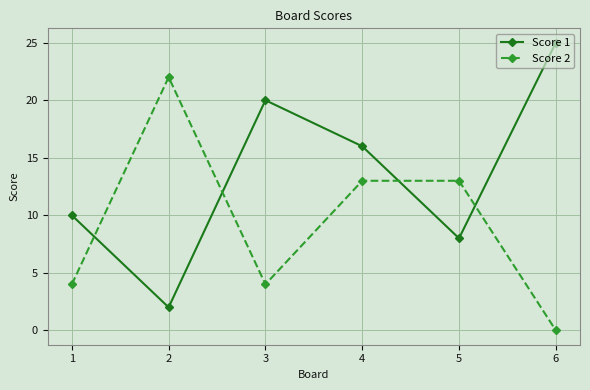

How many intersections are there between Score 1 and Score 2?

4